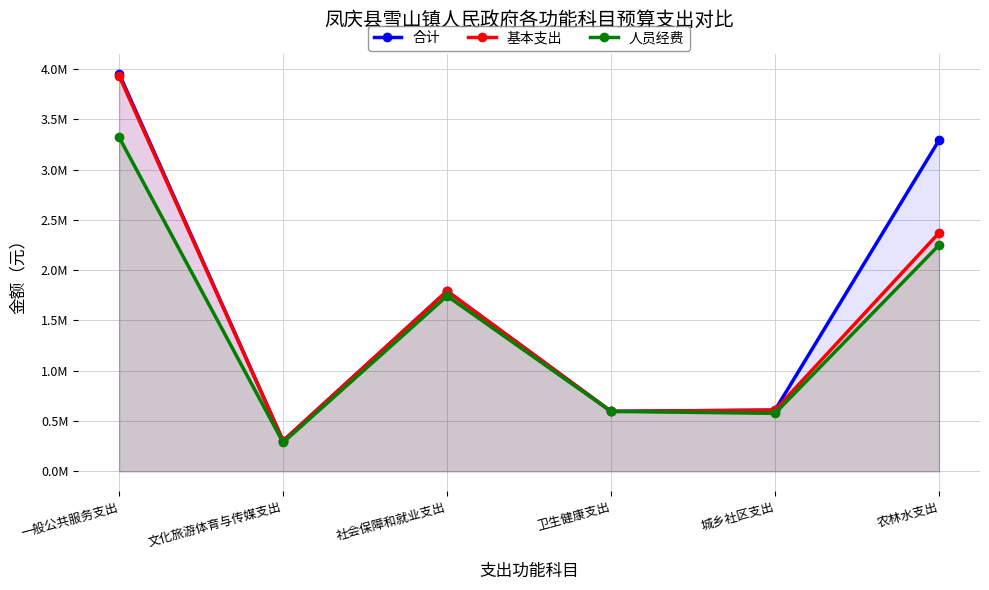

Reading left to right, list all the values displayed in this chart.

合计: 3954065.8	302876.4	1791971.8	596208.8	608934.3	3291276.0
基本支出: 3932203.8	302876.4	1791971.8	596208.8	608934.3	2371177.0
人员经费: 3321675.8	286965.4	1743628.8	596208.8	577006.3	2249467.0